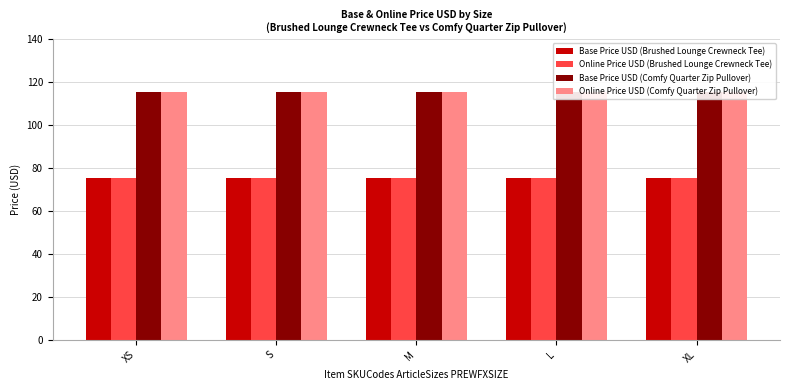

Which label corresponds to the largest value in the chart?

XS